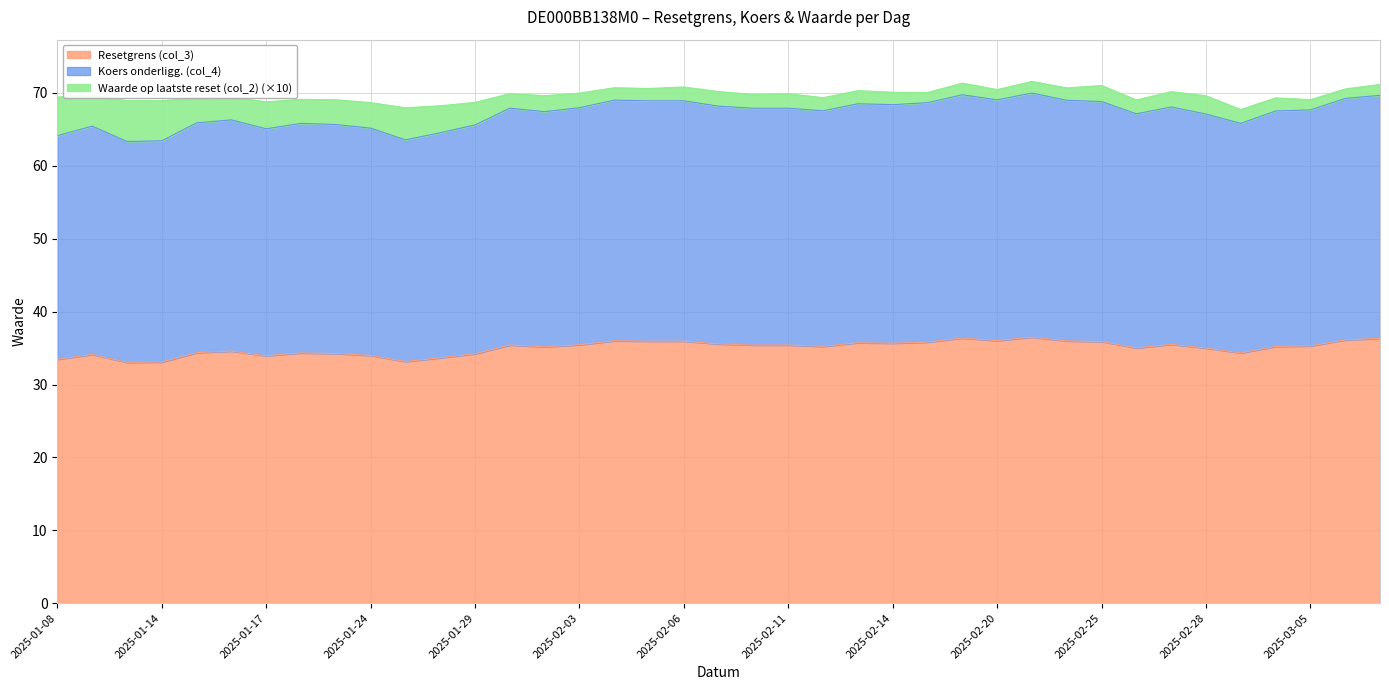

True or false: Koers onderligg. (col_4) and Waarde op laatste reset (col_2) intersect in this chart.

False